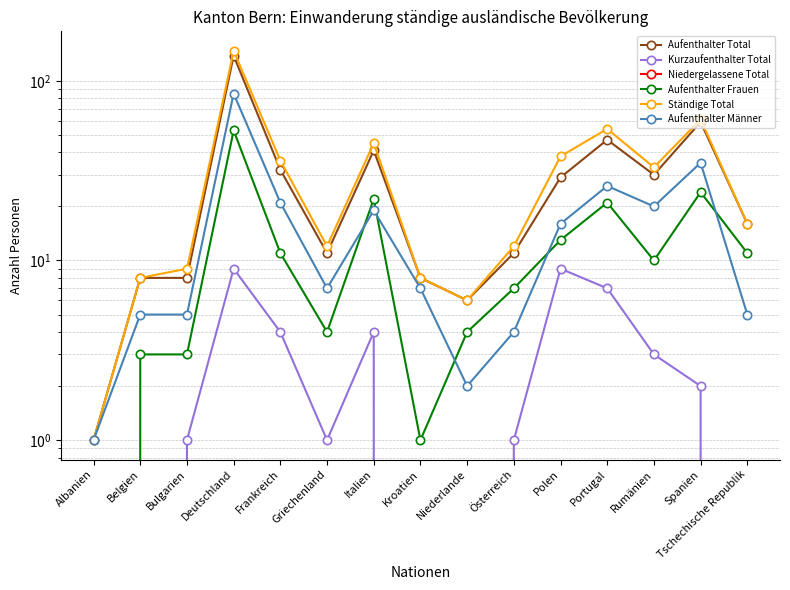

Reading left to right, extract all data points from this chart.

Aufenthalter Total: 1	8	8	138	32	11	41	8	6	11	29	47	30	59	16
Kurzaufenthalter Total: 0	0	1	9	4	1	4	0	0	1	9	7	3	2	0
Niedergelassene Total: 0	0	0	0	0	0	0	0	0	0	0	0	0	0	0
Aufenthalter Frauen: 0	3	3	53	11	4	22	1	4	7	13	21	10	24	11
Ständige Total: 1	8	9	147	36	12	45	8	6	12	38	54	33	61	16
Aufenthalter Männer: 1	5	5	85	21	7	19	7	2	4	16	26	20	35	5